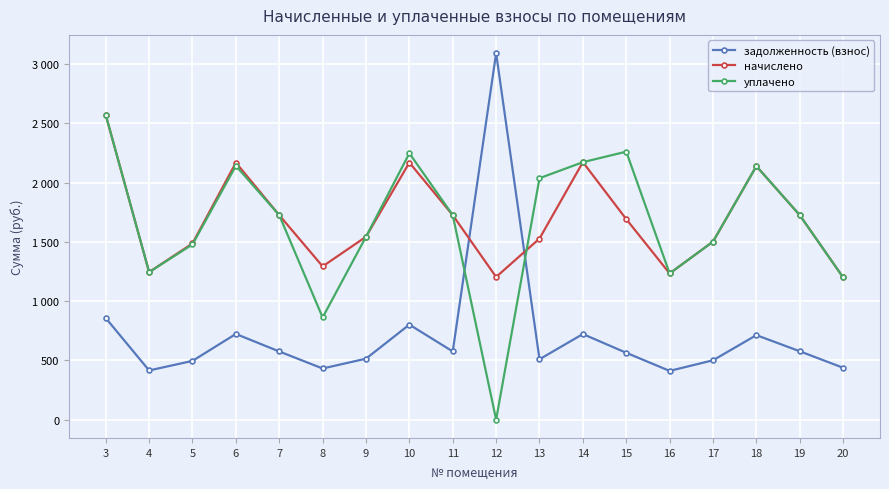

Reading left to right, list all the values displayed in this chart.

задолженность (взнос): 3=857.0	4=414.8	5=495.6	6=722.8	7=575.0	8=431.3	9=514.2	10=801.7	11=575.0	12=3091.4	13=509.2	14=722.0	15=563.9	16=411.1	17=500.5	18=712.9	19=576.7	20=437.4
начислено: 3=2570.9	4=1244.5	5=1486.7	6=2168.5	7=1725.2	8=1292.9	9=1542.6	10=2168.5	11=1725.2	12=1203.5	13=1527.7	14=2172.3	15=1691.6	16=1233.3	17=1501.6	18=2138.7	19=1725.2	20=1199.8
уплачено: 3=2570.9	4=1244.5	5=1478.3	6=2141.2	7=1725.2	8=861.9	9=1542.6	10=2247.4	11=1725.2	12=0.0	13=2036.9	14=2172.1	15=2260.8	16=1233.3	17=1501.6	18=2138.7	19=1725.2	20=1199.8